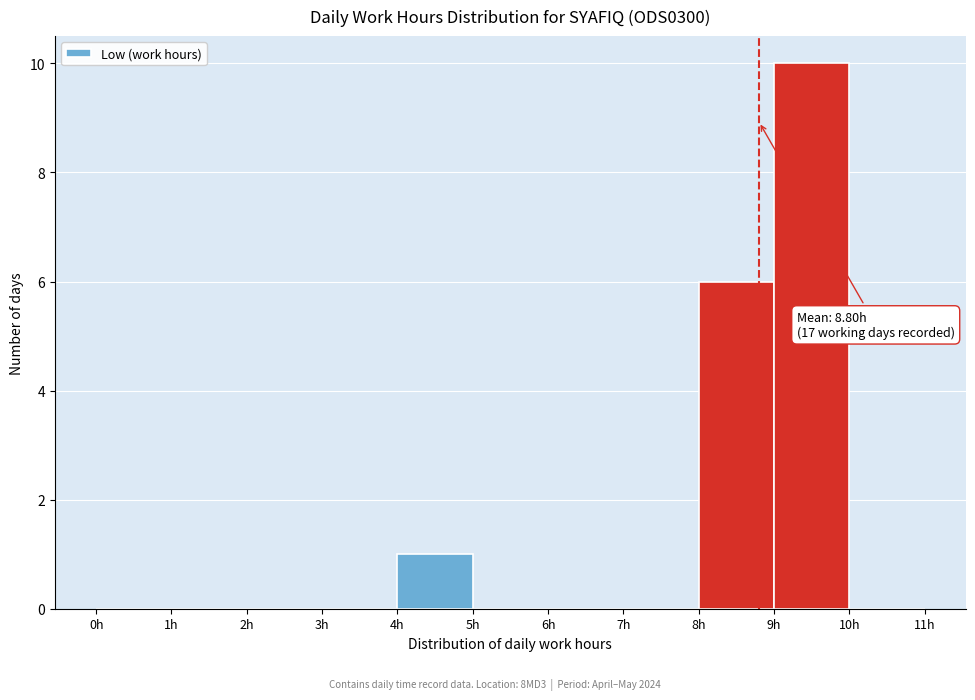

Which range on the x-axis has the tallest bar?

9 to 10